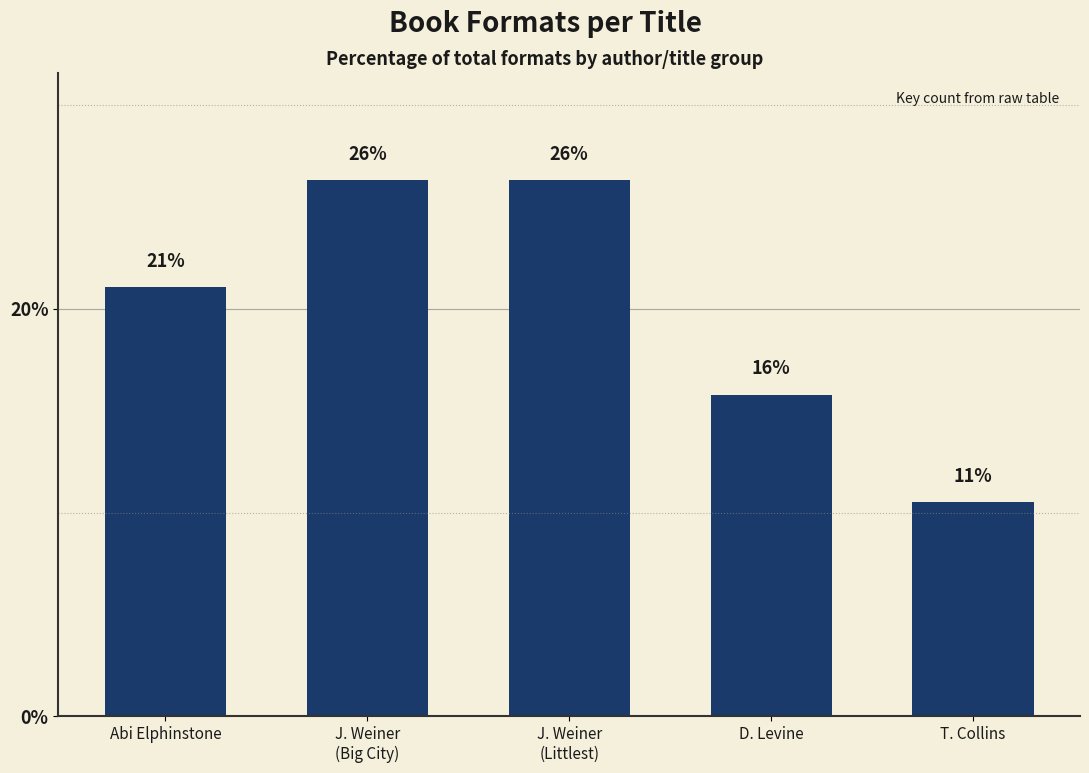

Where does the data first go above 21?

Abi Elphinstone